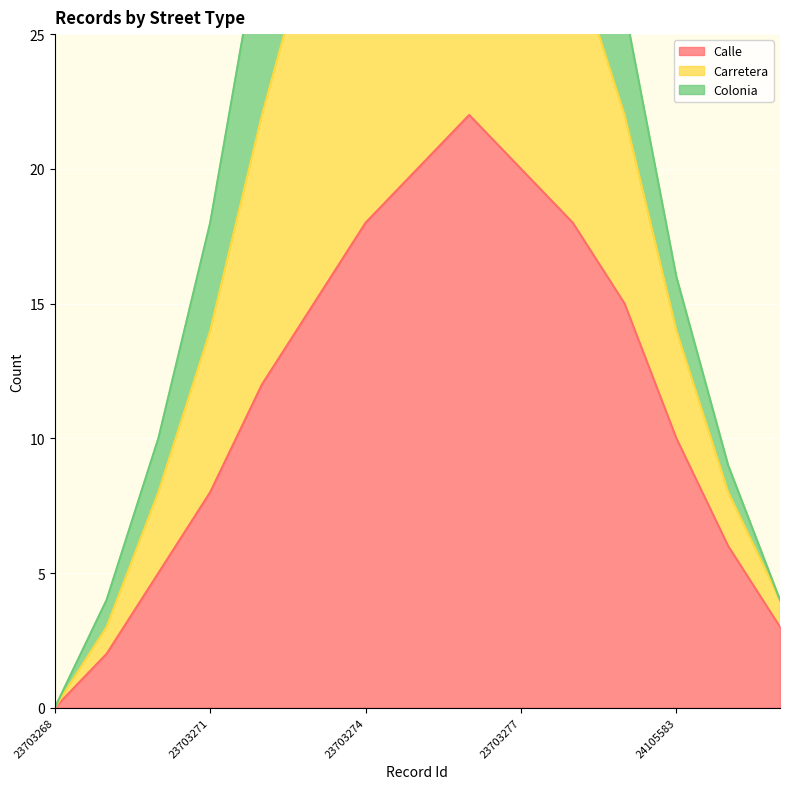

True or false: Carretera and Calle intersect in this chart.

False